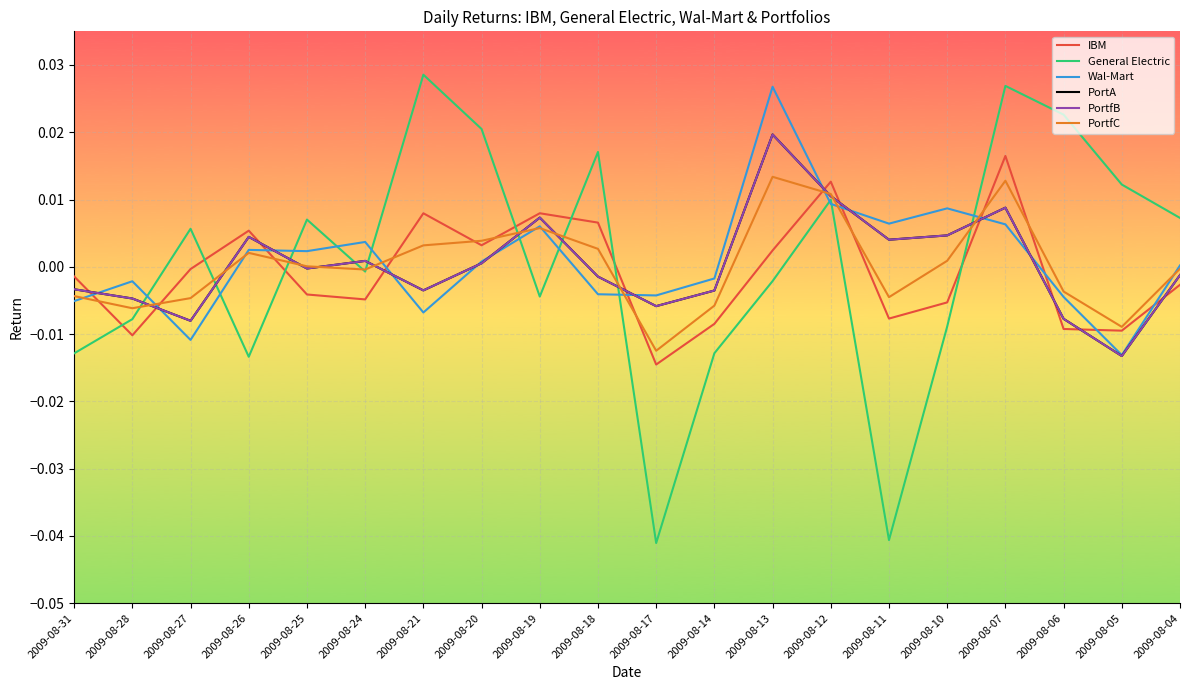

At which label does Wal-Mart reach its minimum?

2009-08-05